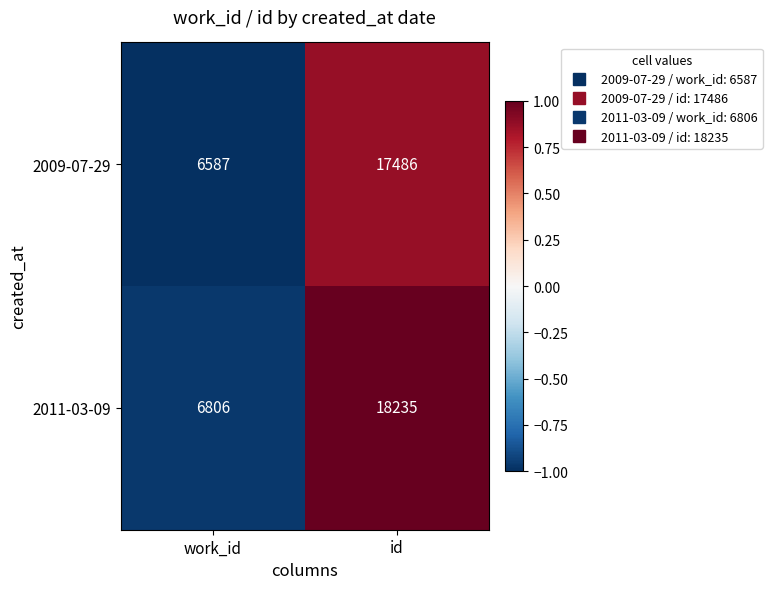

What value does the 2011-03-09 series have at work_id, to the nearest 100?

6800